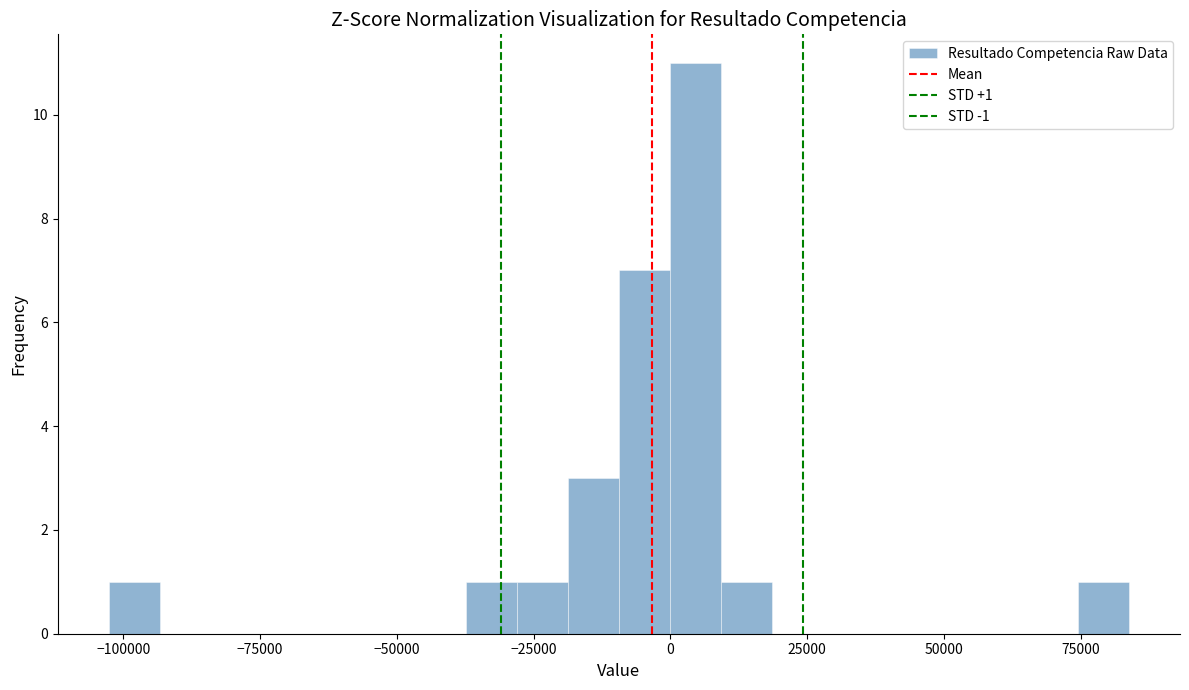

Read against the x-axis, roughly where is the centre of the tallest bar?

5000